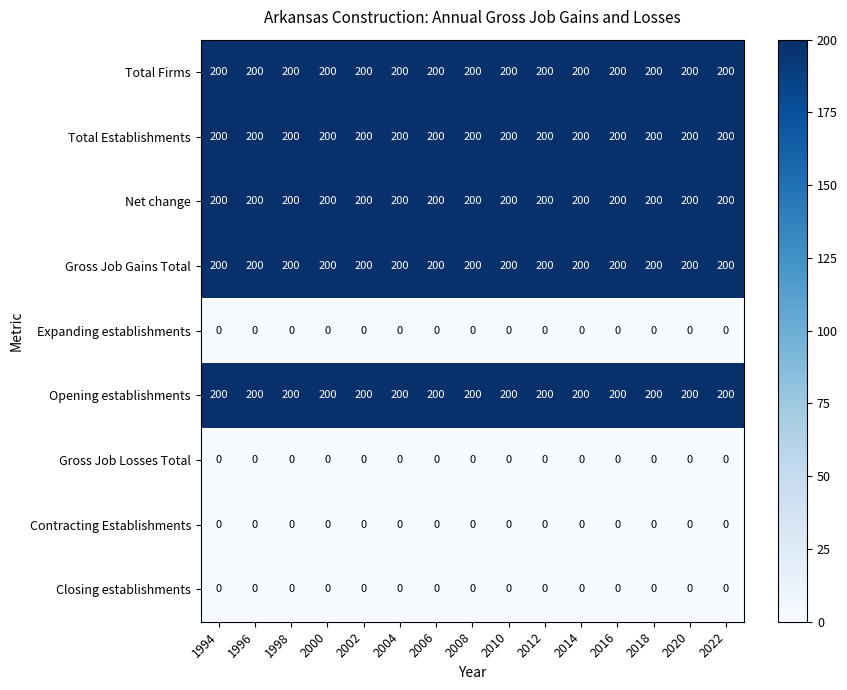

What is the spread (max minus min) of values at 2010?

200